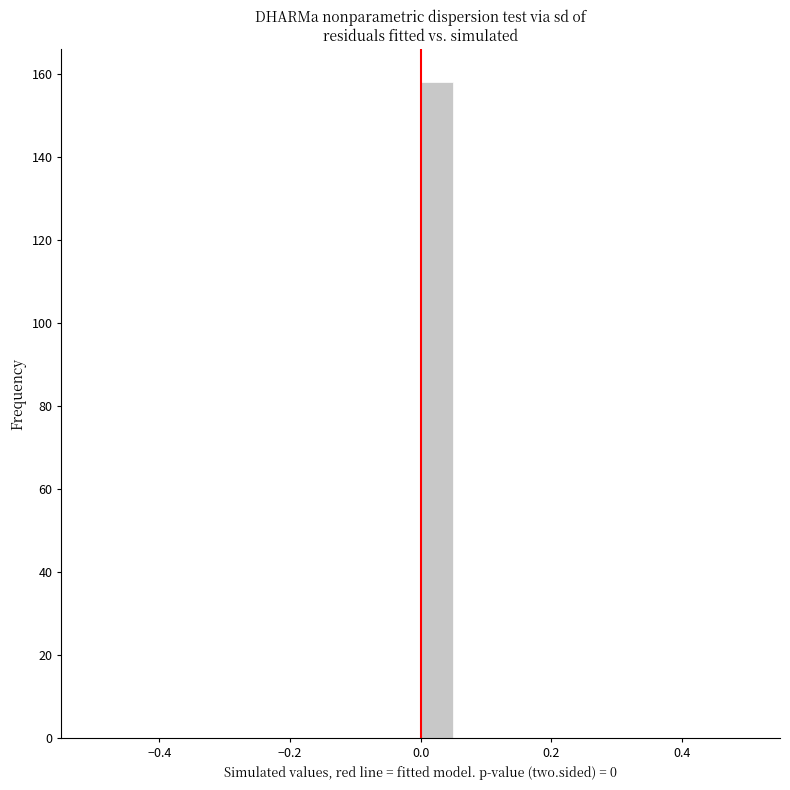

Around what value on the x-axis is the tallest bar? Give the approximate position of its centre, as read against the axis.

0.02